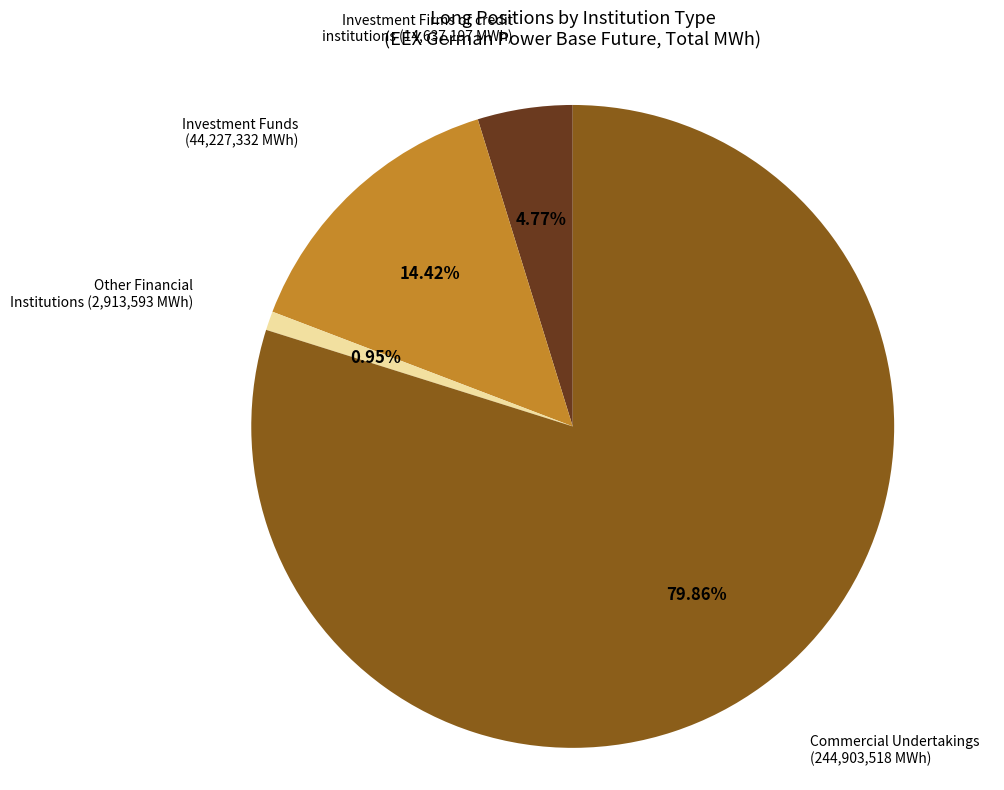

Is there any slice that represents more than half of the pie?

Yes